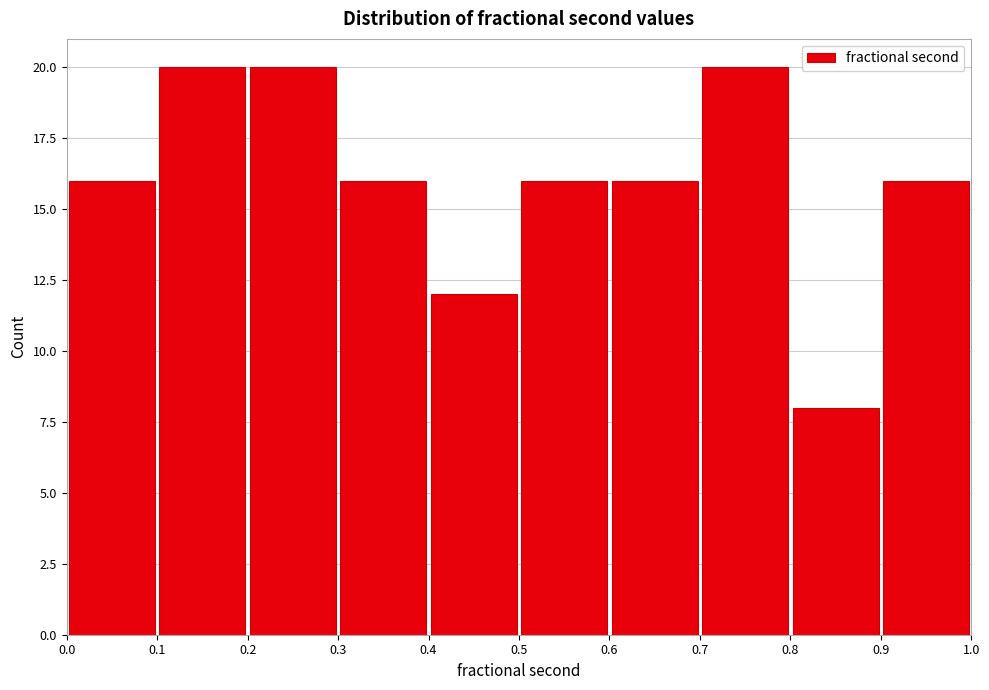

What is the height of the bar covering 0.6 to 0.7 on the x-axis? The values are not printed on the chart, so give them approximately, as read against the axis.

16